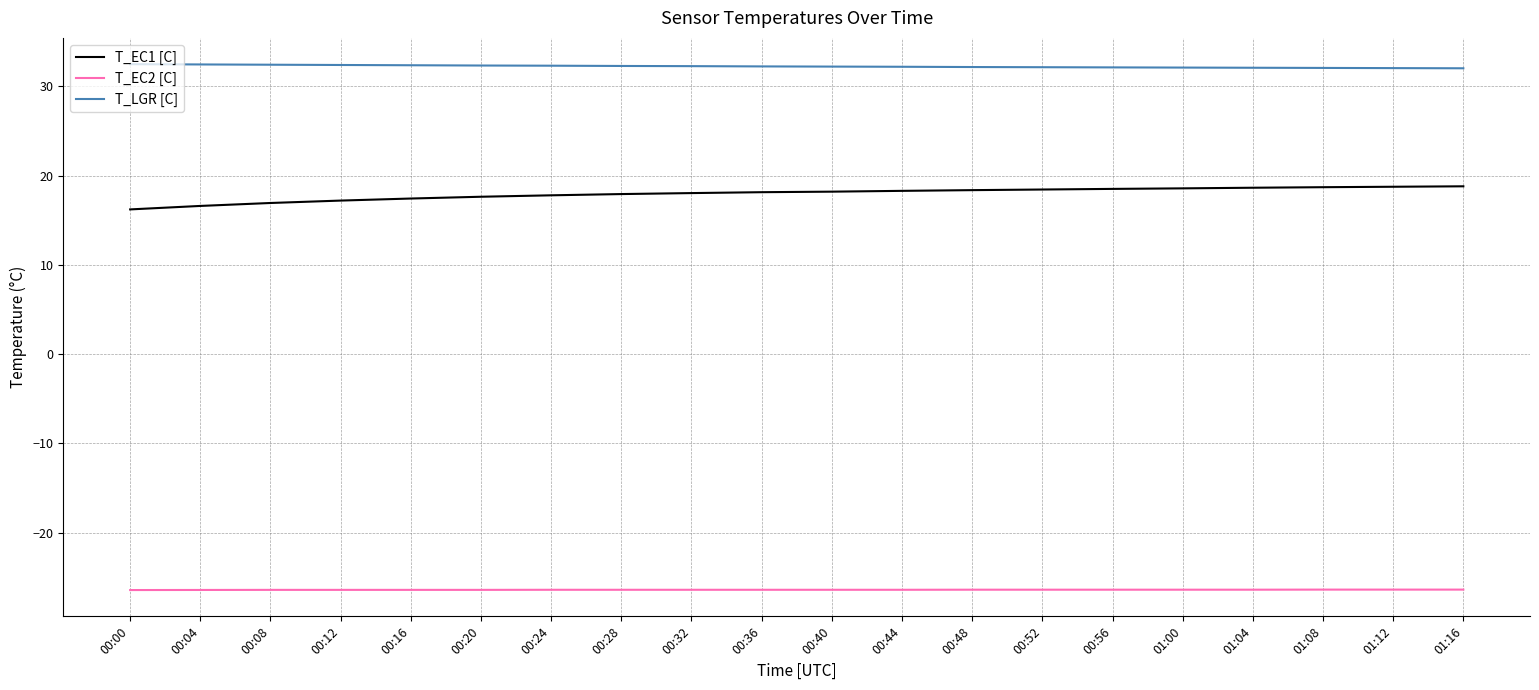

True or false: T_EC1 [C] has a value of 18.1 at 00:36.

True